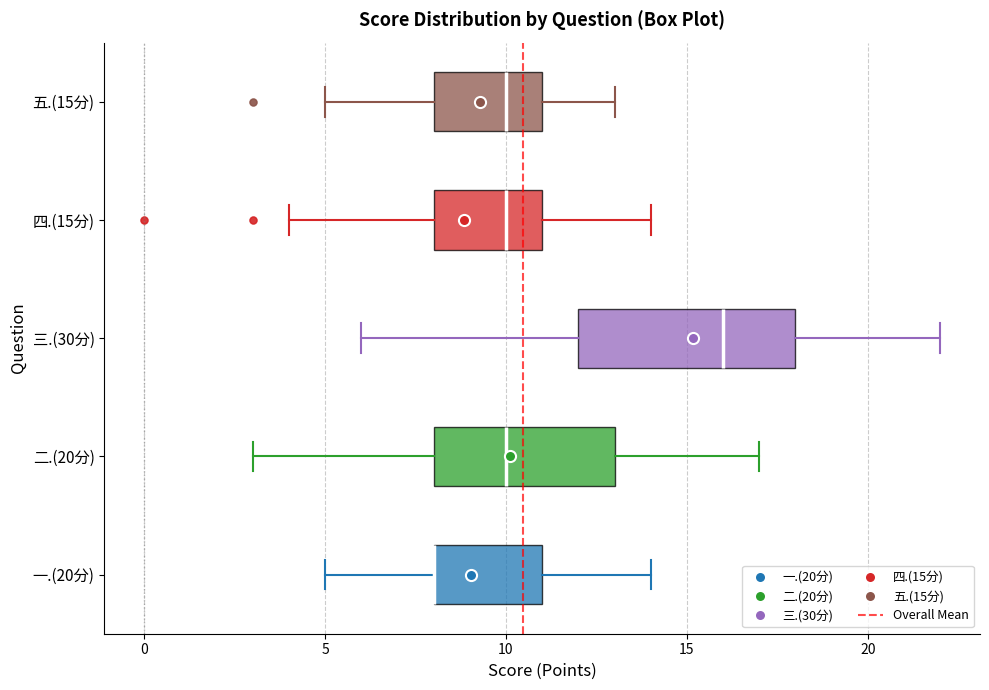

Where is the right edge of the box for 五.(15分) on the x-axis? The values are not printed on the chart, so give them approximately, as read against the axis.

11